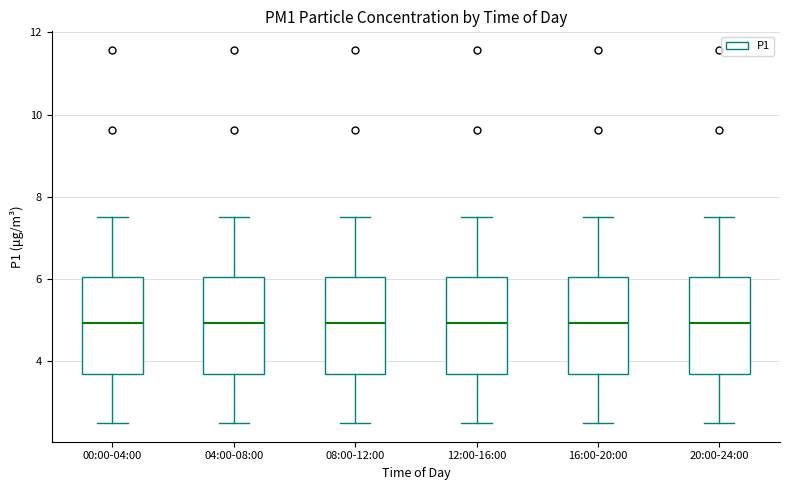

Where is the upper edge of the box for 08:00-12:00 on the y-axis? The values are not printed on the chart, so give them approximately, as read against the axis.

6.0